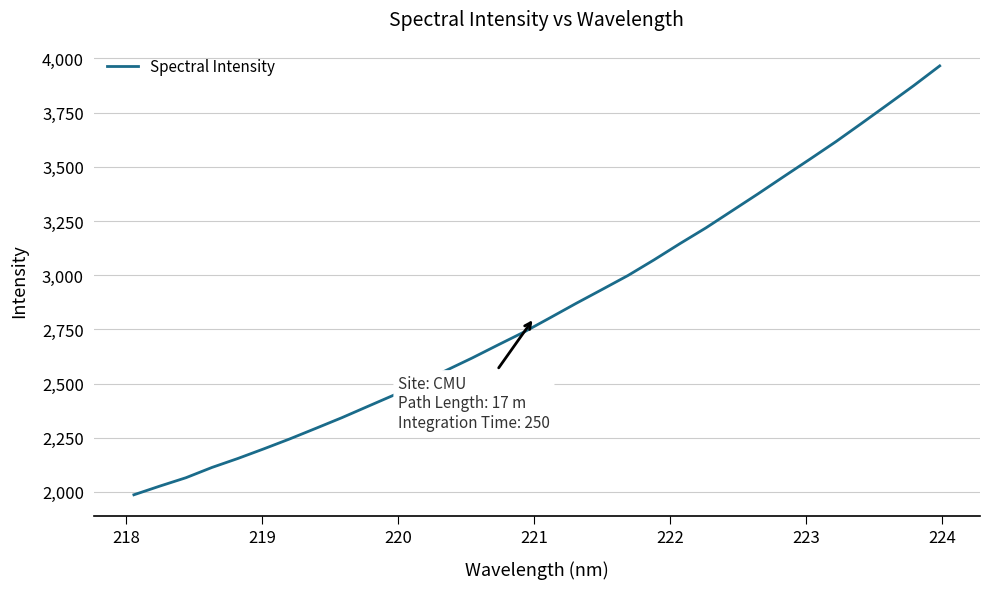

What is the greatest value displayed?

3965.4